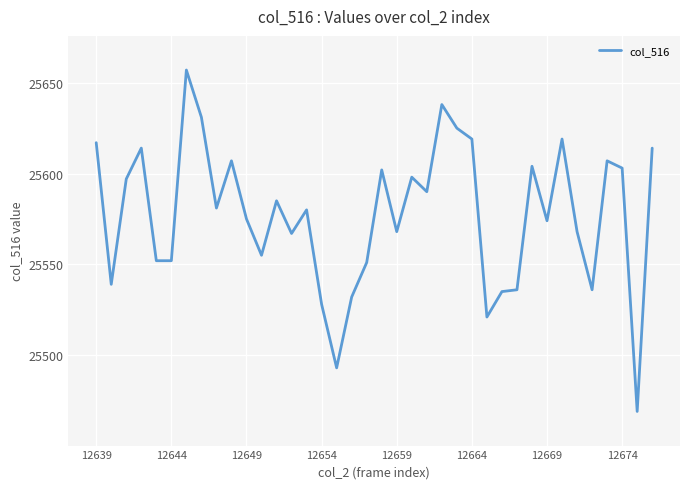

What is the difference between the maximum and minimum values?

188